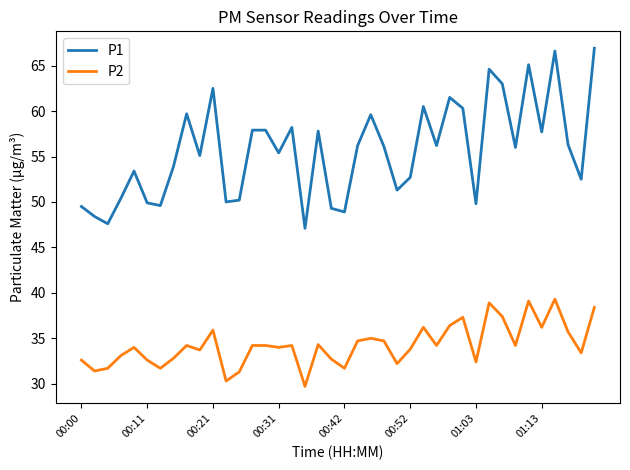

What is the lowest value of the P2 series?

29.7